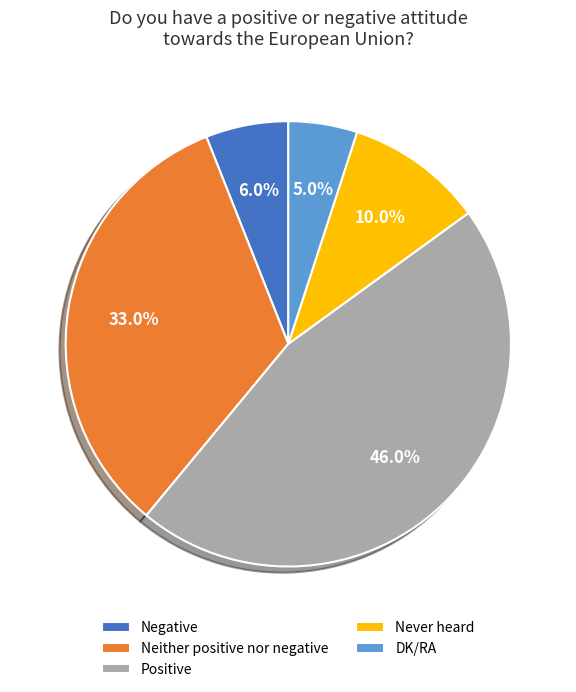

What is the ratio of the value at Positive to the value at Never heard?

4.6